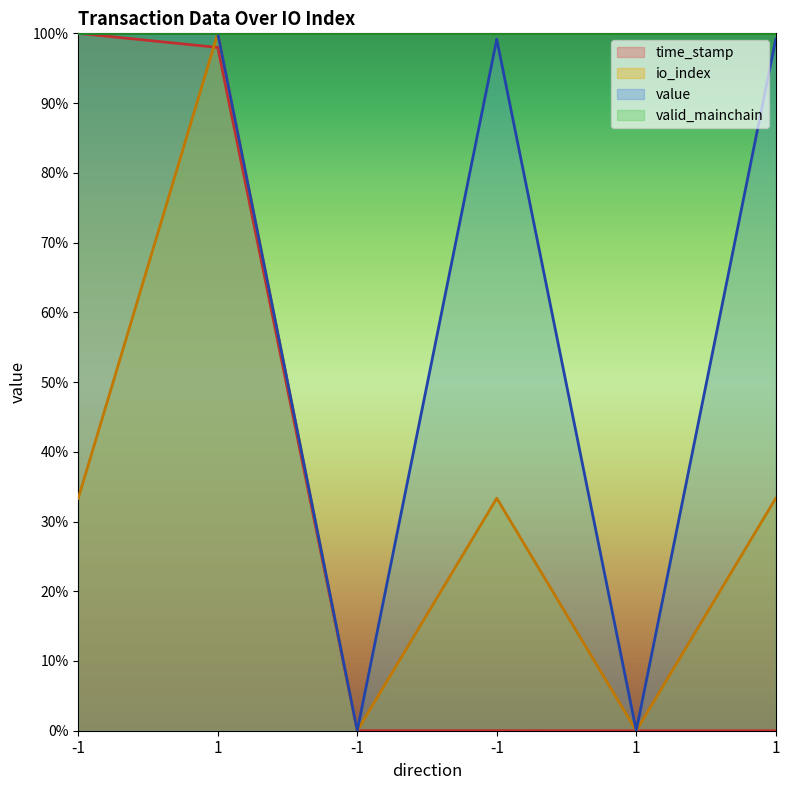

True or false: io_index and value cross at least once.

False